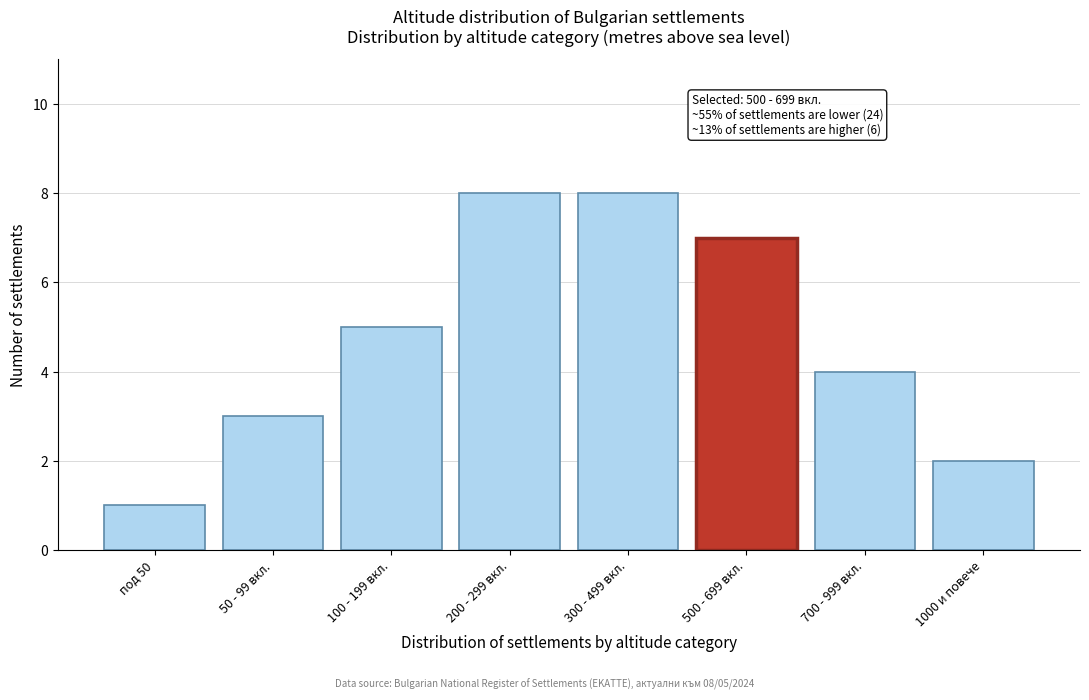

Reading right to left, transcribe all the data shown in this chart.

2	4	7	8	8	5	3	1